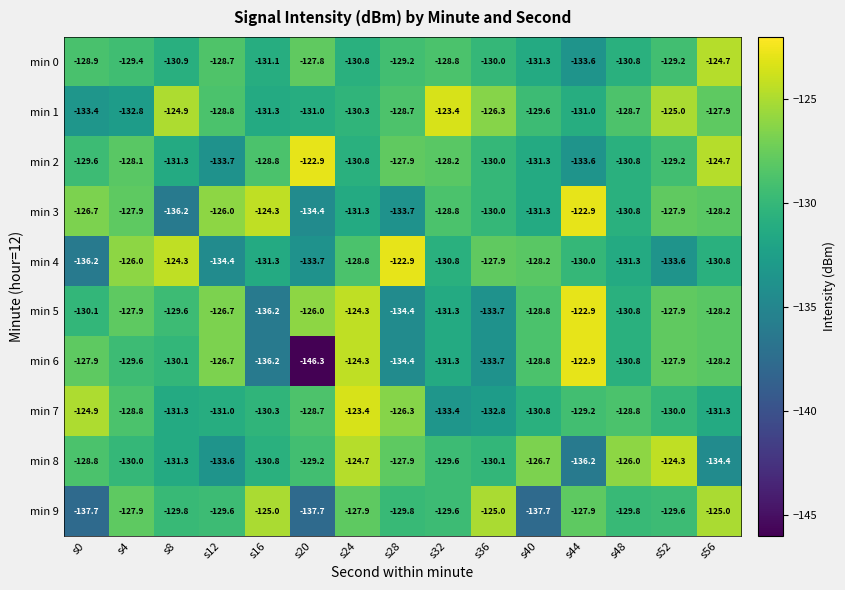

Which label corresponds to the smallest value in the chart?

s20